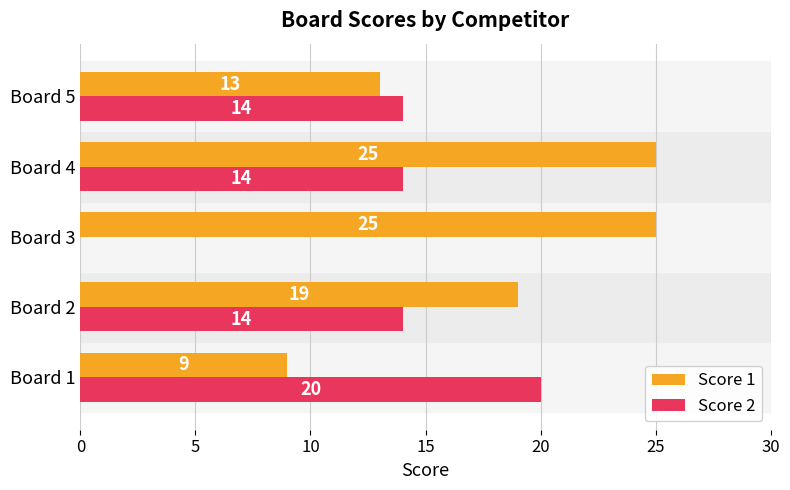

True or false: Score 2 has a value of 12 at Board 1.

False